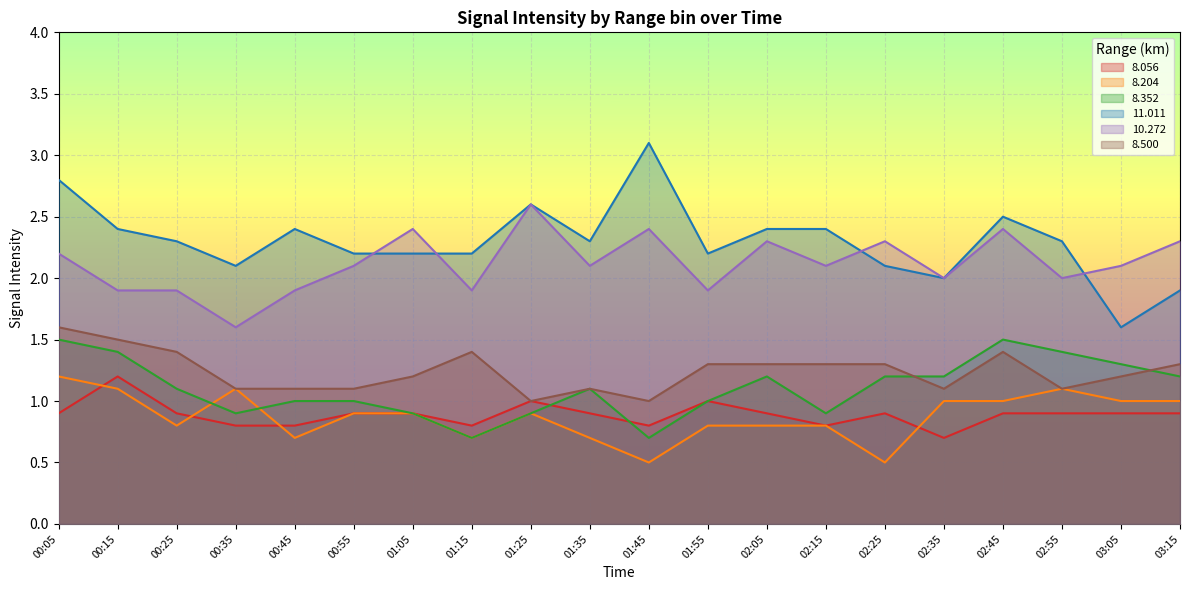

Which category has the highest value across all series?

01:45